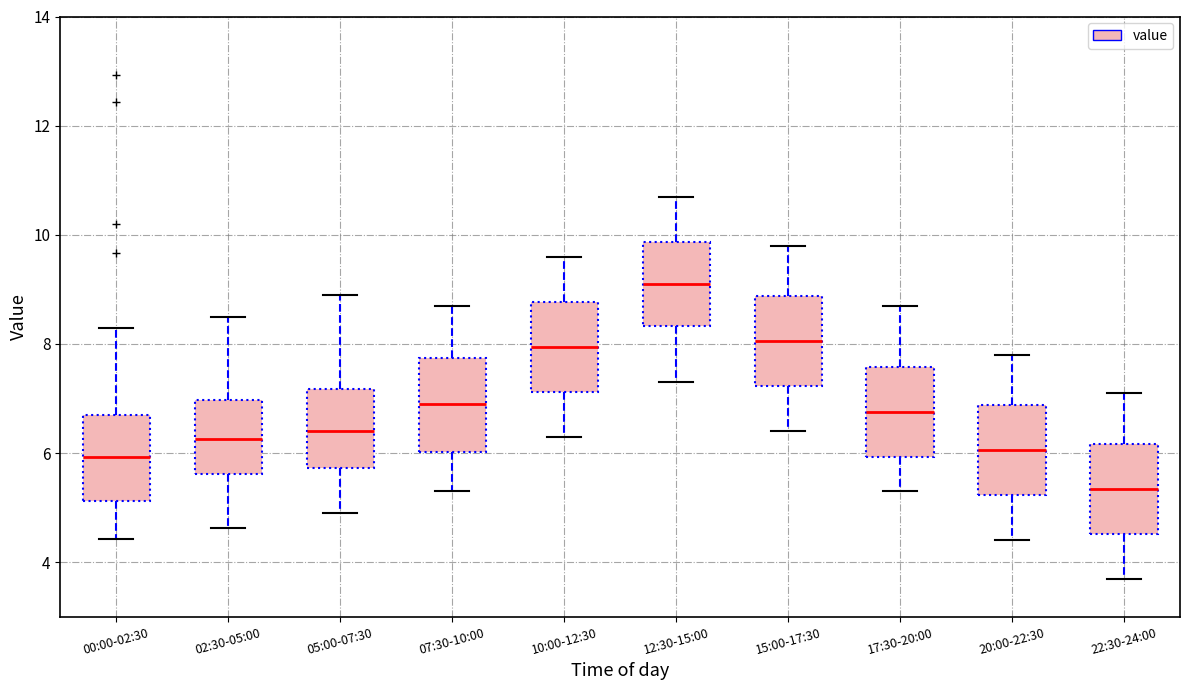

Reading left to right, transcribe this box plot: for each box, give where its median line is, the range the box spans, and where its two whiskers end, as read against the y-axis. The values are not printed on the chart, so give them approximately, as read against the axis.

00:00-02:30: median 6.0, box 5.2 to 6.6, whiskers 4.4 to 8.4
02:30-05:00: median 6.2, box 5.6 to 7.0, whiskers 4.6 to 8.6
05:00-07:30: median 6.4, box 5.8 to 7.2, whiskers 5.0 to 9.0
07:30-10:00: median 7.0, box 6.0 to 7.8, whiskers 5.4 to 8.8
10:00-12:30: median 8.0, box 7.2 to 8.8, whiskers 6.4 to 9.6
12:30-15:00: median 9.2, box 8.4 to 9.8, whiskers 7.4 to 10.8
15:00-17:30: median 8.0, box 7.2 to 8.8, whiskers 6.4 to 9.8
17:30-20:00: median 6.8, box 6.0 to 7.6, whiskers 5.4 to 8.8
20:00-22:30: median 6.0, box 5.2 to 6.8, whiskers 4.4 to 7.8
22:30-24:00: median 5.4, box 4.6 to 6.2, whiskers 3.8 to 7.2